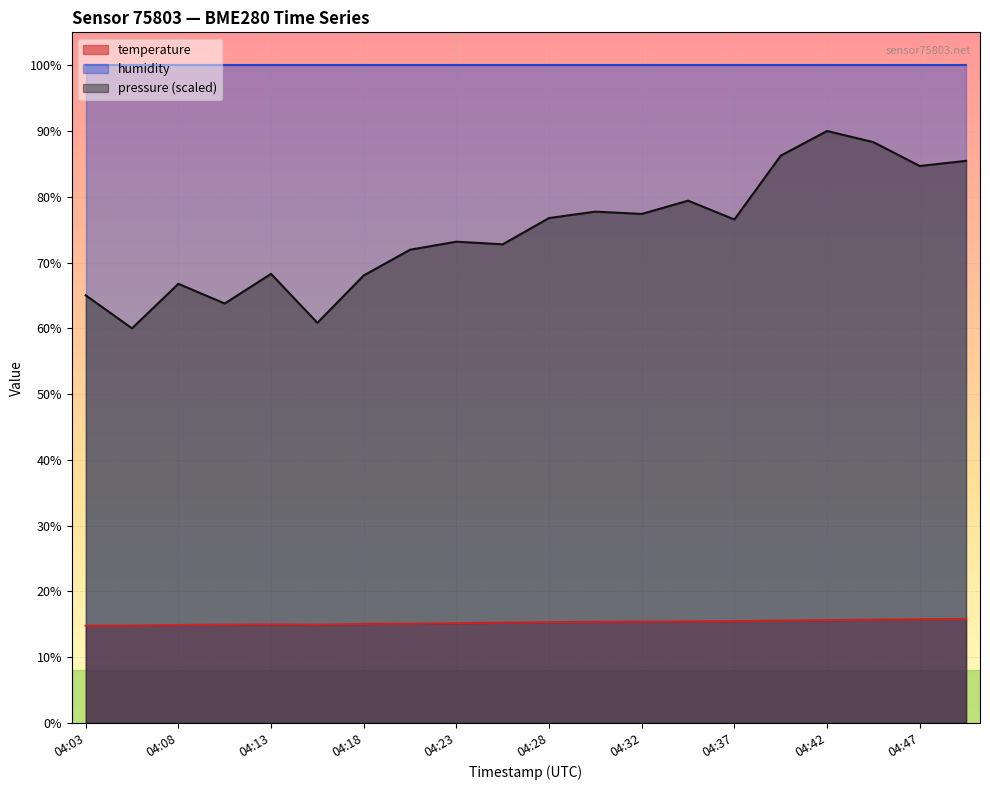

How many lines are shown in the chart?

3